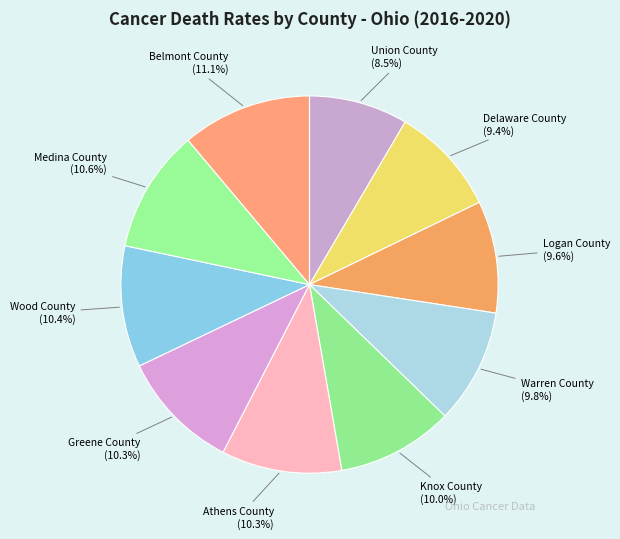

Count the number of slices in the pie.

10